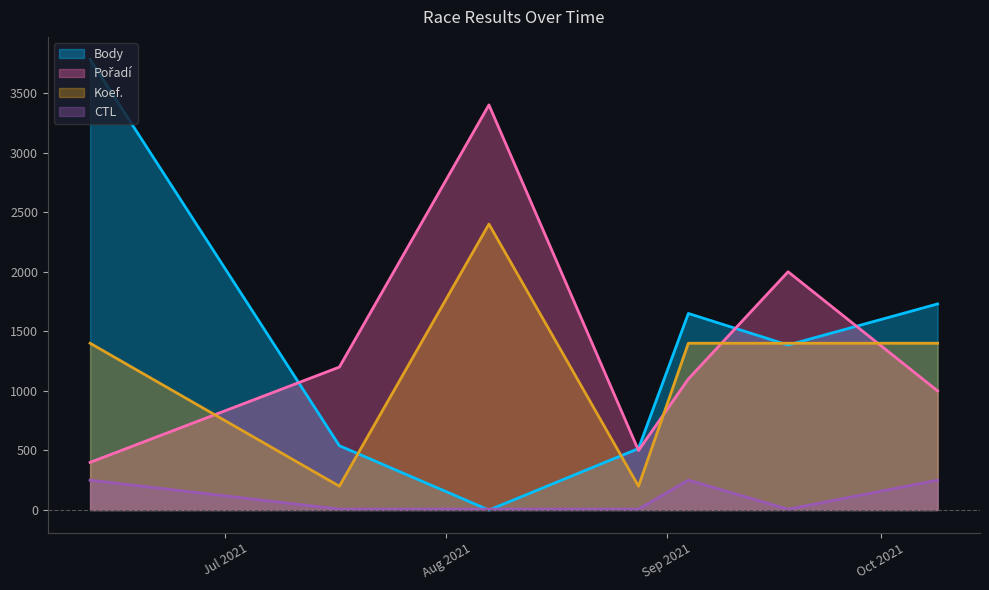

True or false: CTL_scaled and Koef. intersect in this chart.

False